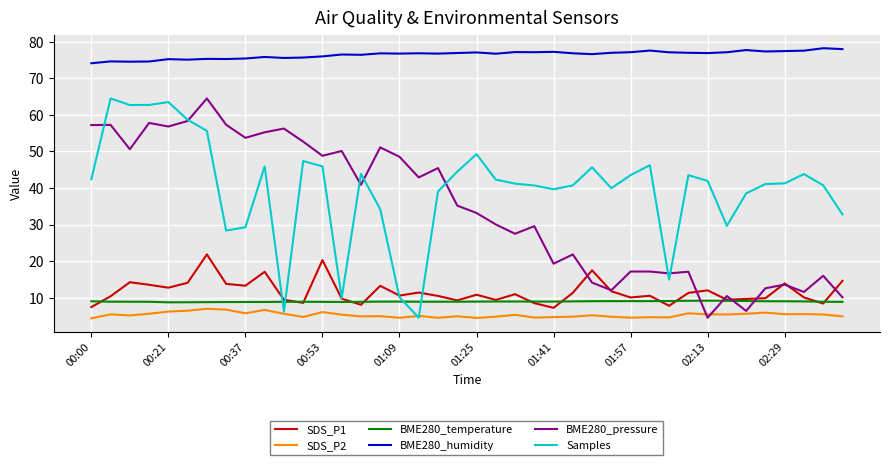

What is the difference between the maximum and minimum values in the SDS_P1 series?

14.6